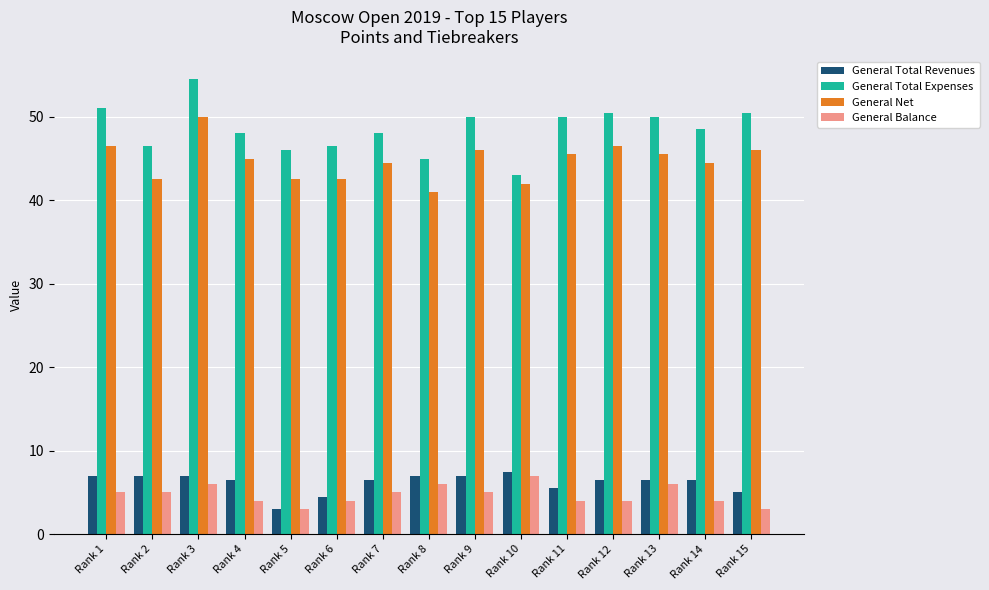

What is the approximate value of General Total Revenues at Rank 9?

7.0